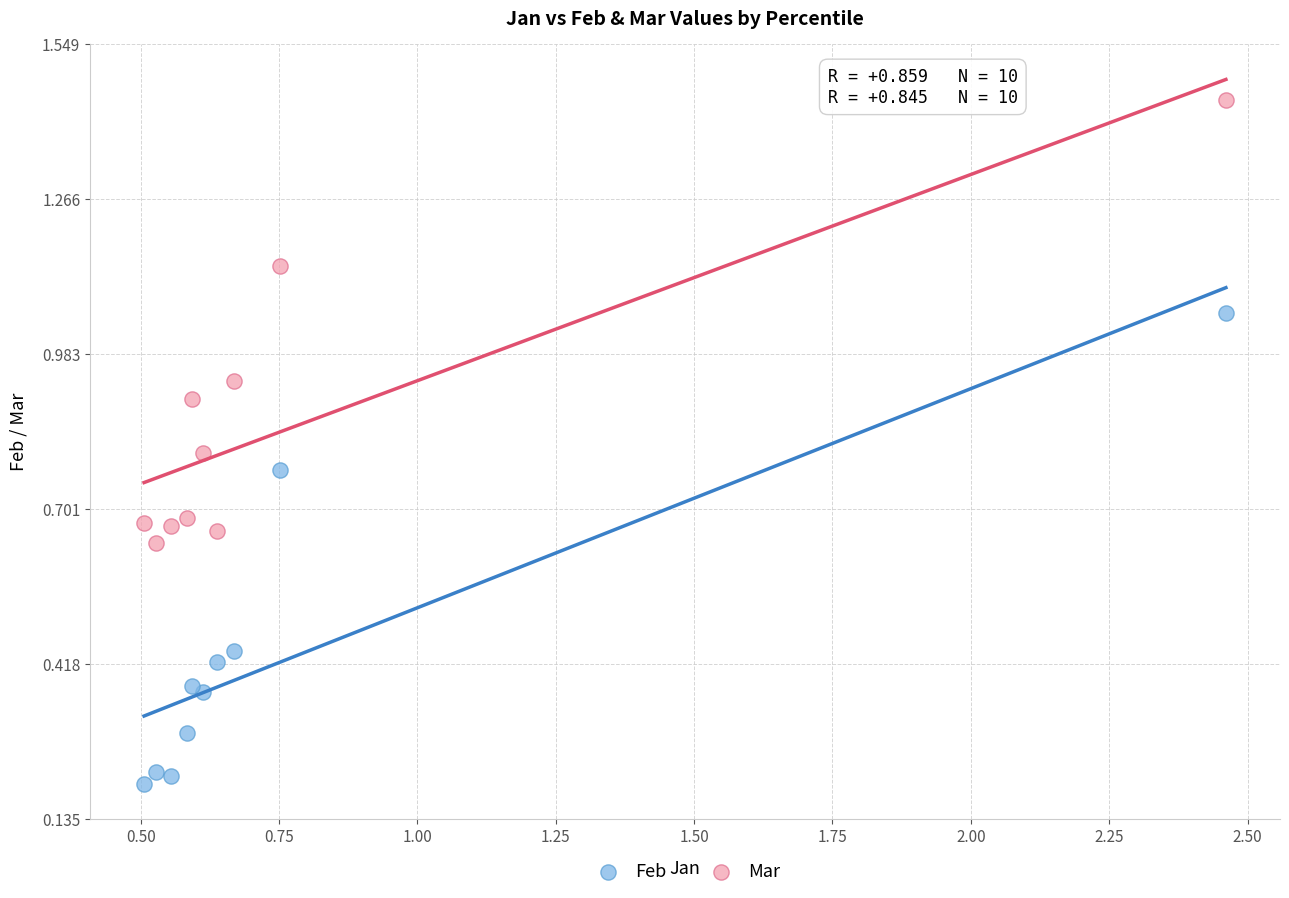

Which series has the widest spread of Y values?

Feb